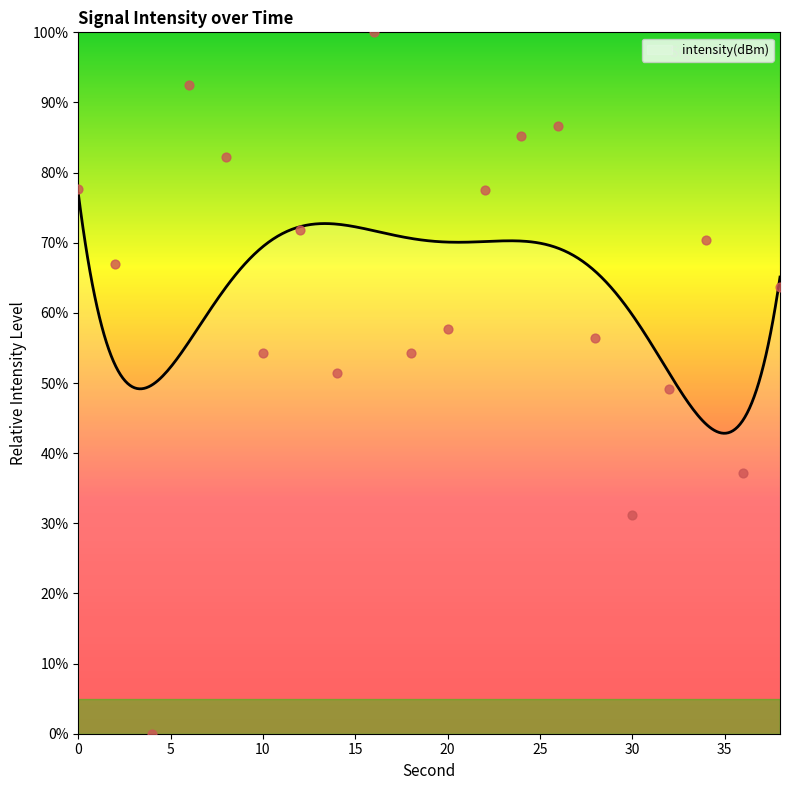

What is the change in value from 10 to 16?

+45.7